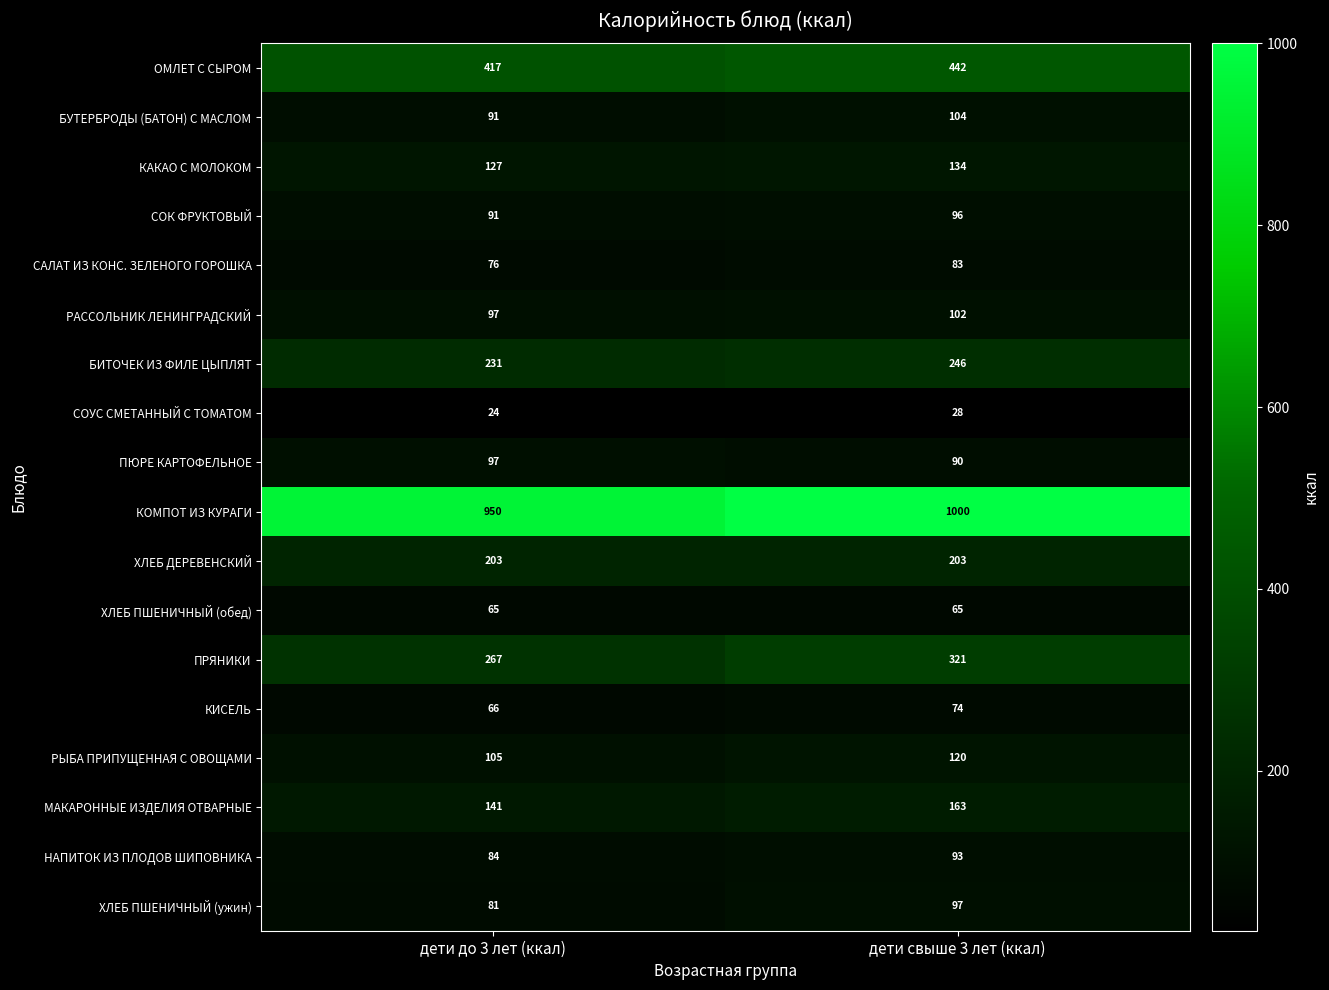

What is the difference between the maximum and minimum values in the КИСЕЛЬ series?

8